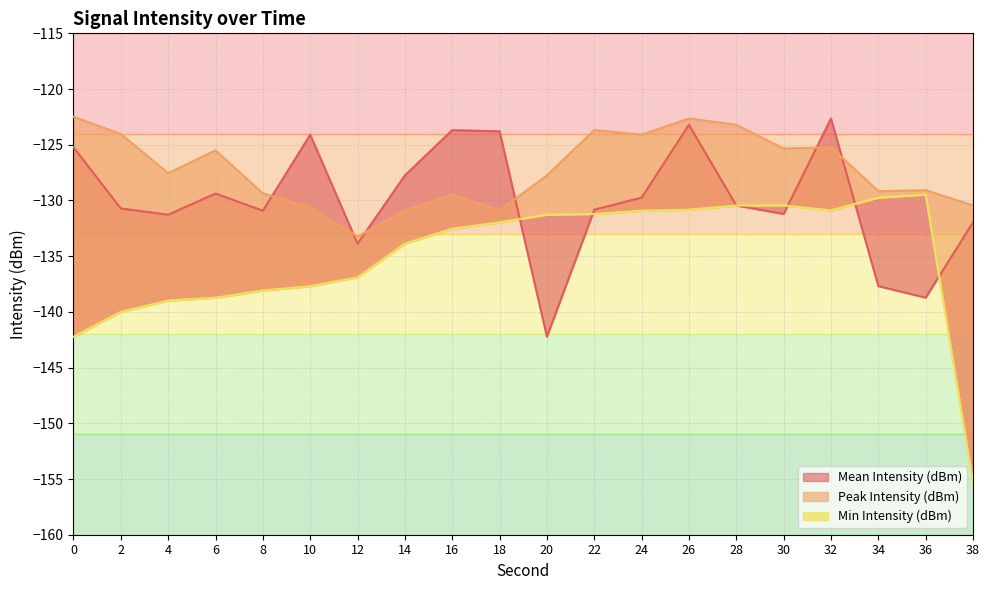

Reading left to right, list all the values displayed in this chart.

Mean Intensity (dBm): -125.2	-130.7	-131.3	-129.4	-130.9	-124.1	-133.9	-127.8	-123.7	-123.8	-142.2	-130.8	-129.7	-123.2	-130.5	-131.2	-122.6	-137.7	-138.7	-132.0
Peak Intensity (dBm): -122.5	-124.0	-127.5	-125.5	-129.4	-130.6	-133.2	-130.9	-129.5	-130.9	-127.8	-123.7	-124.1	-122.6	-123.2	-125.3	-125.2	-129.2	-129.1	-130.4
Min Intensity (dBm): -142.2	-140.0	-139.0	-138.7	-138.1	-137.7	-136.9	-133.9	-132.5	-132.0	-131.3	-131.2	-130.9	-130.8	-130.5	-130.4	-130.9	-129.7	-129.5	-155.4